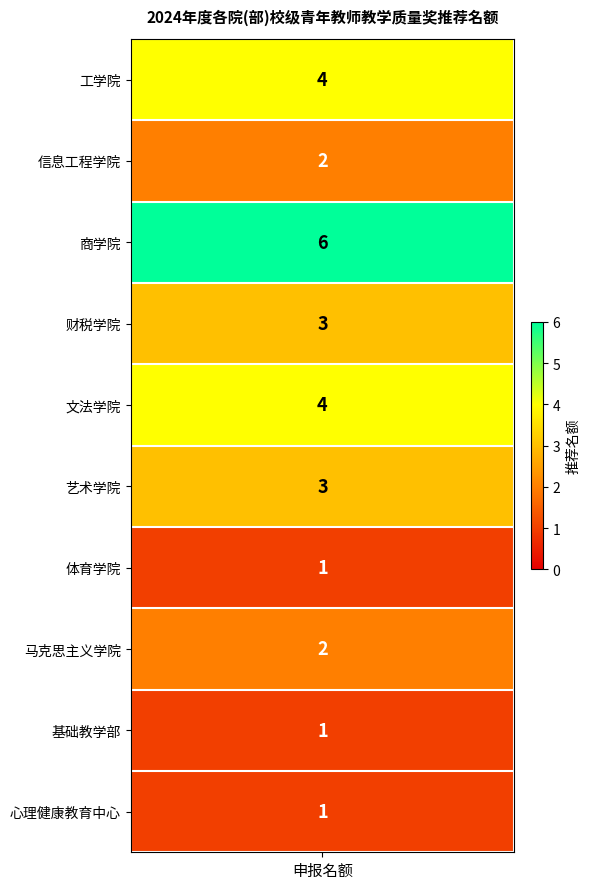

Reading left to right, what are all the values shown in this chart?

工学院=4	信息工程学院=2	商学院=6	财税学院=3	文法学院=4	艺术学院=3	体育学院=1	马克思主义学院=2	基础教学部=1	心理健康教育中心=1